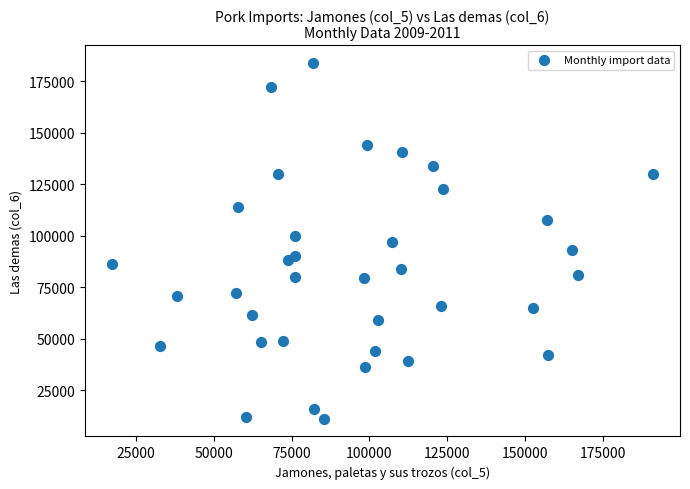

What is the range of X values (max minus min)?

174071.0